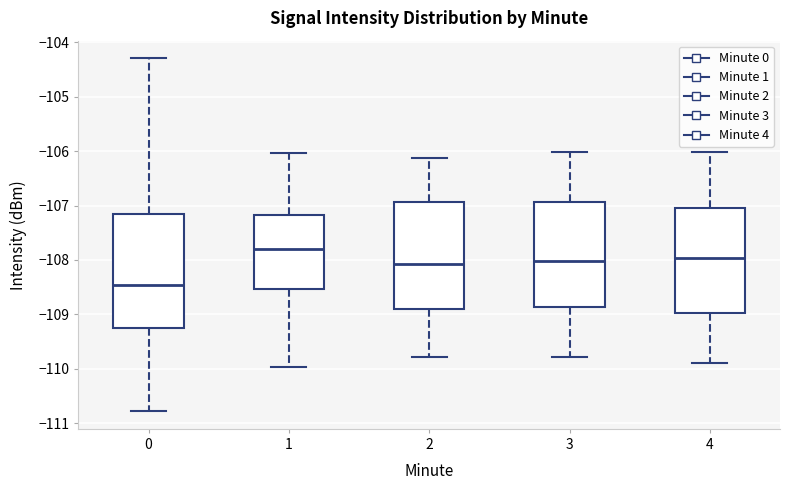

Comparing the boxes themselves (not the whiskers), which one is the tallest?

0